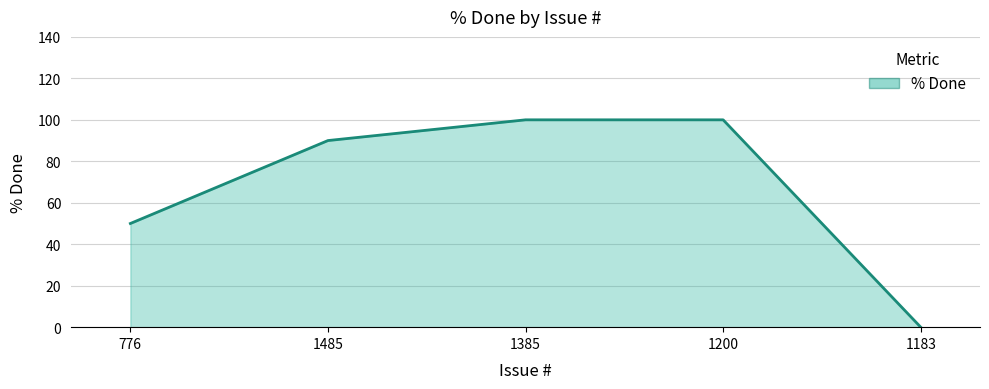

What is the change in value from 776 to 1485?

+40